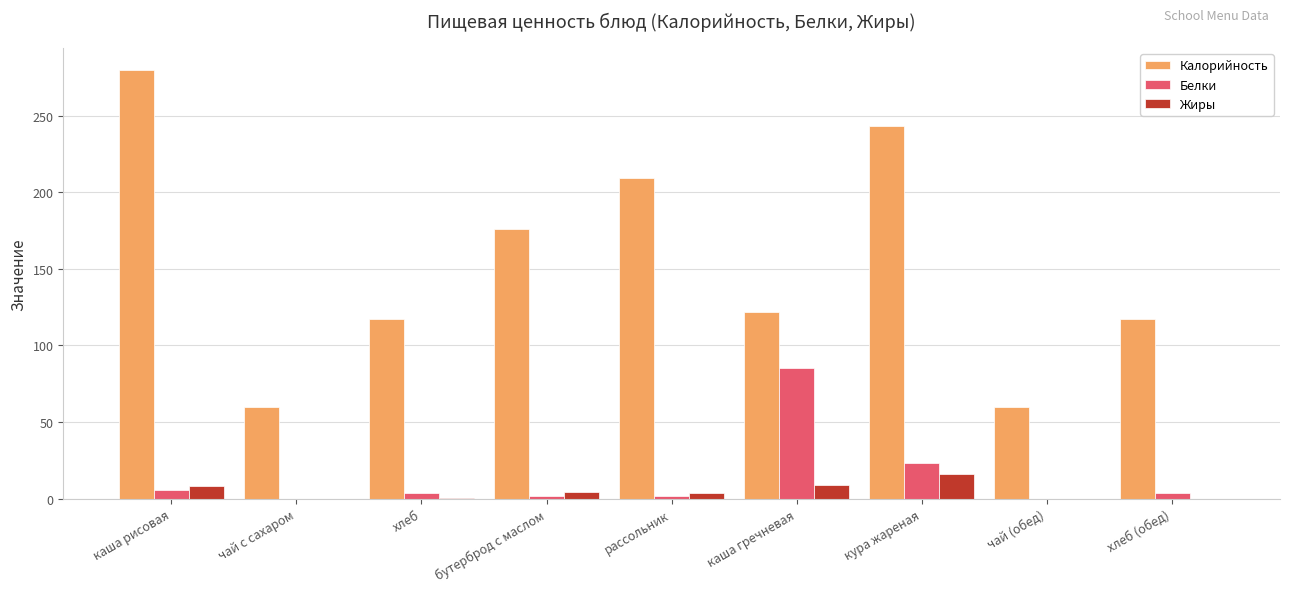

Is it true that Калорийность equals 180.1 at хлеб?

False